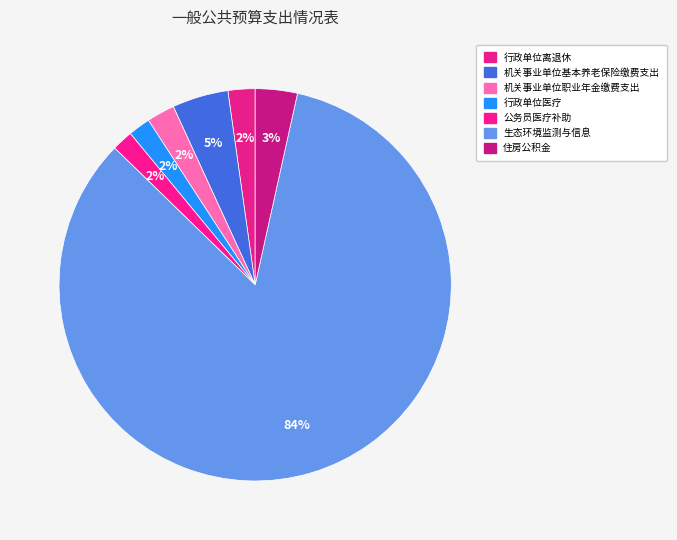

How many segments does this pie chart have?

7